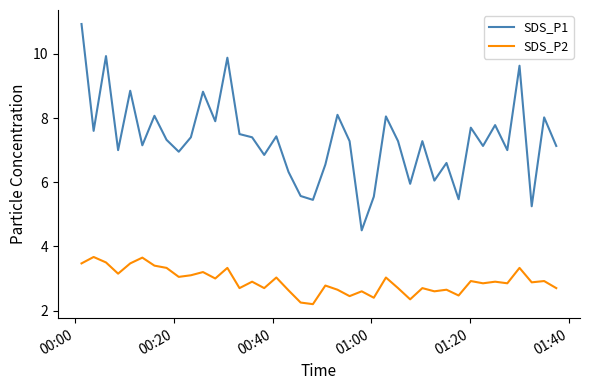

Which series has the largest total across all categories?

SDS_P1